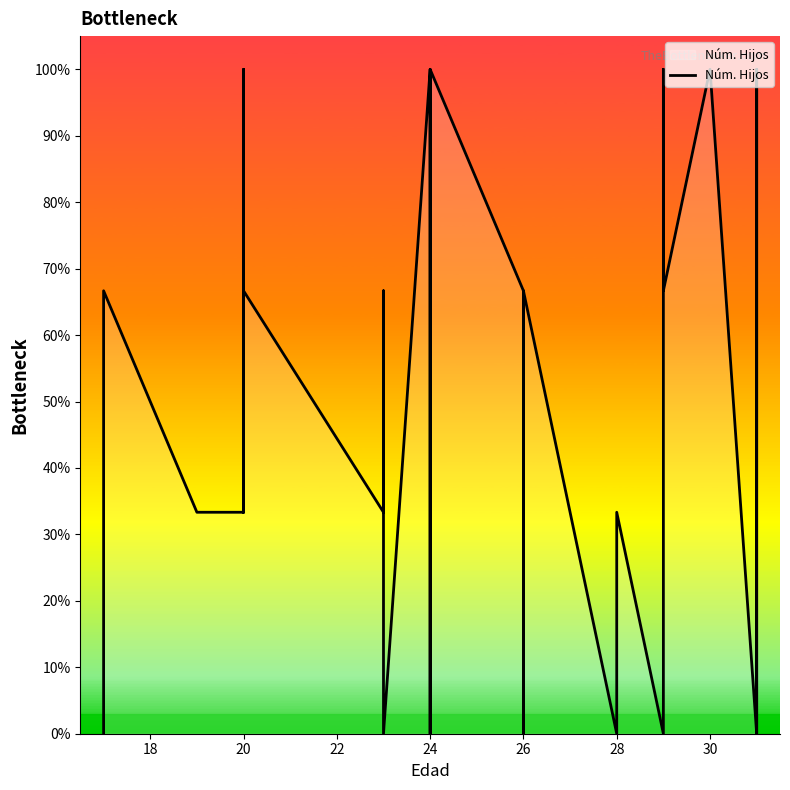

What is the change in value from 20 to 26?

-100.0